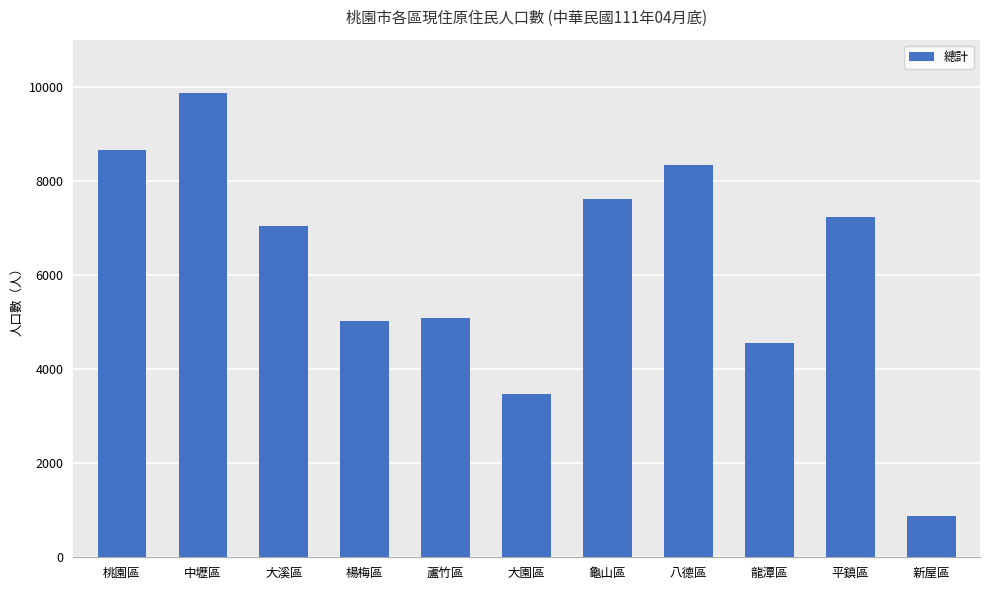

The chart shows a value of 3479 at 大園區. True or false?

True